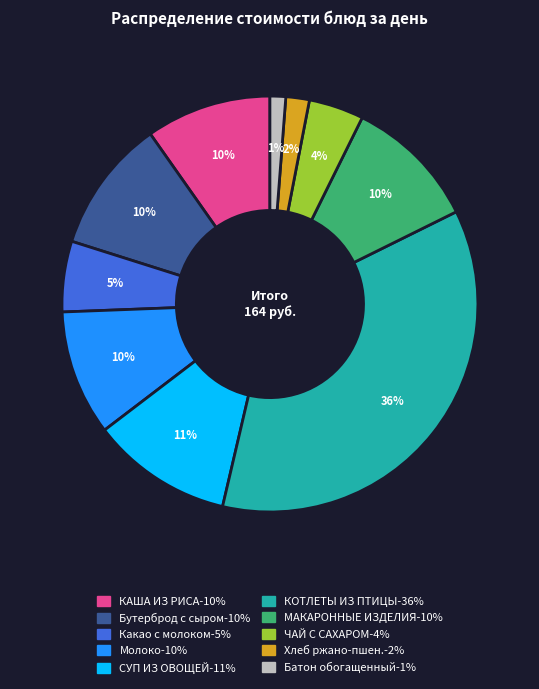

To the nearest percent, what is the difference between the largest and smallest slice percentages?

35%